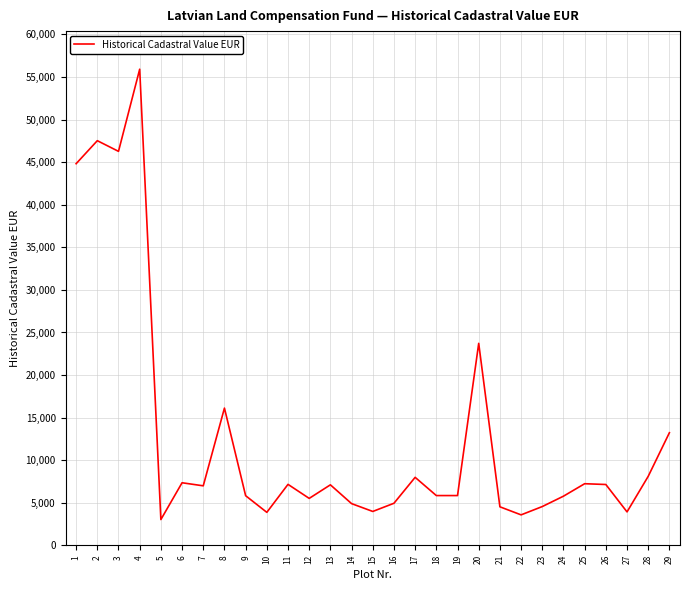

What is the maximum value shown in the chart?

55918.9